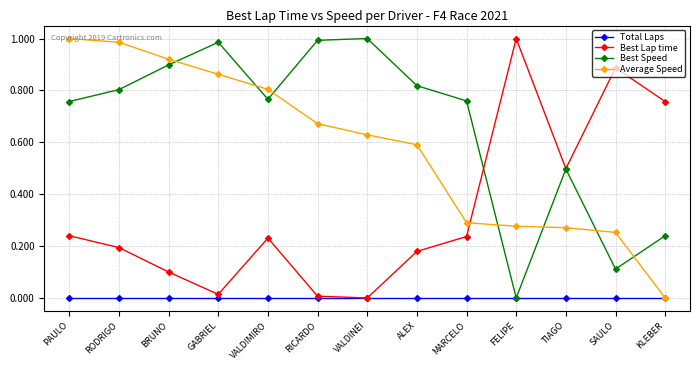

Which category has the highest value in the Best Lap time series?

FELIPE